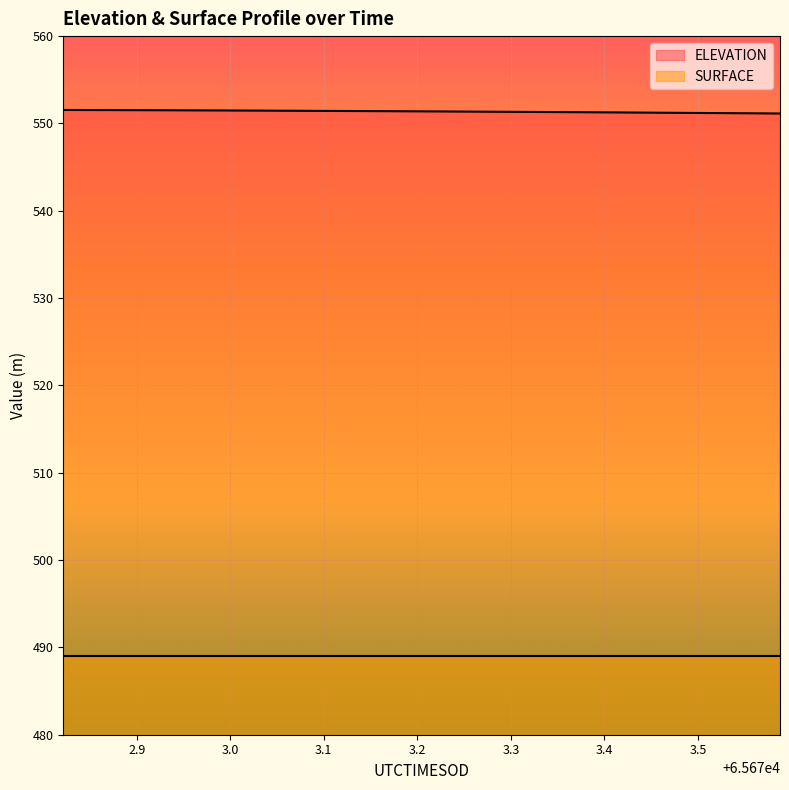

How many lines are shown in the chart?

2